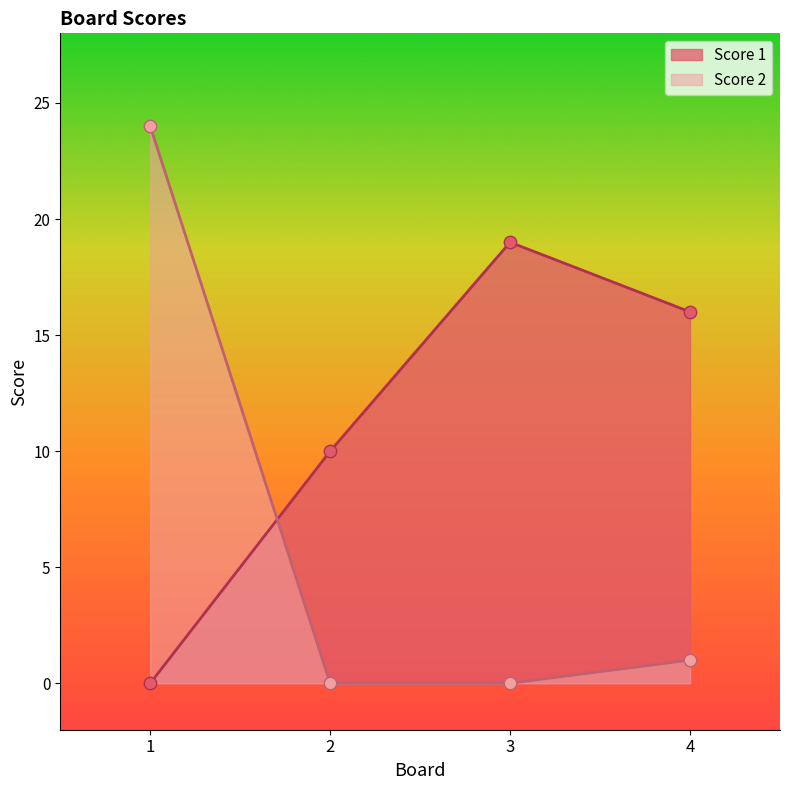

Which series has the largest total across all categories?

Score 1